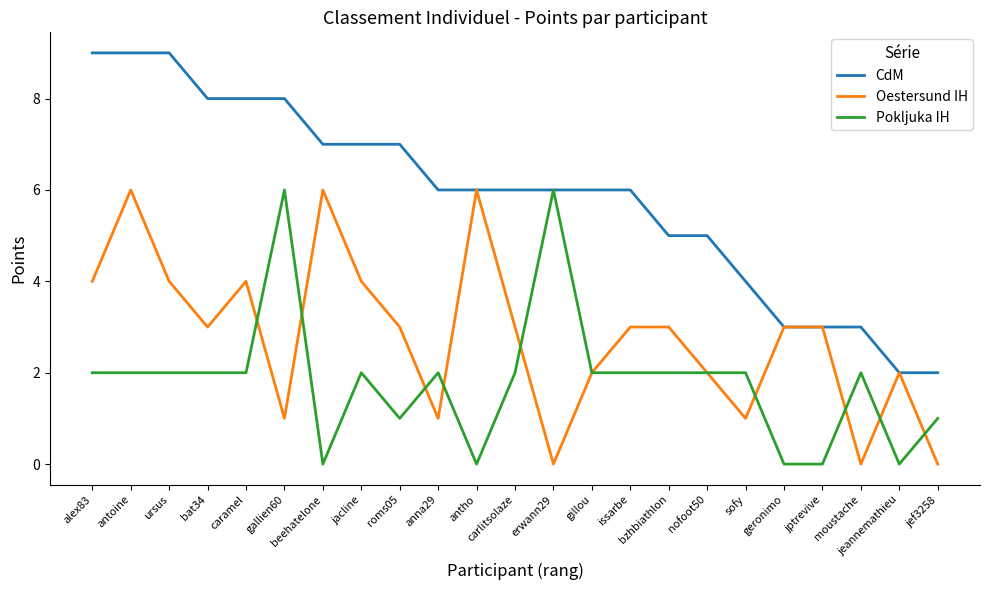

Count the Oestersund IH values in the range 1 to 4.

17